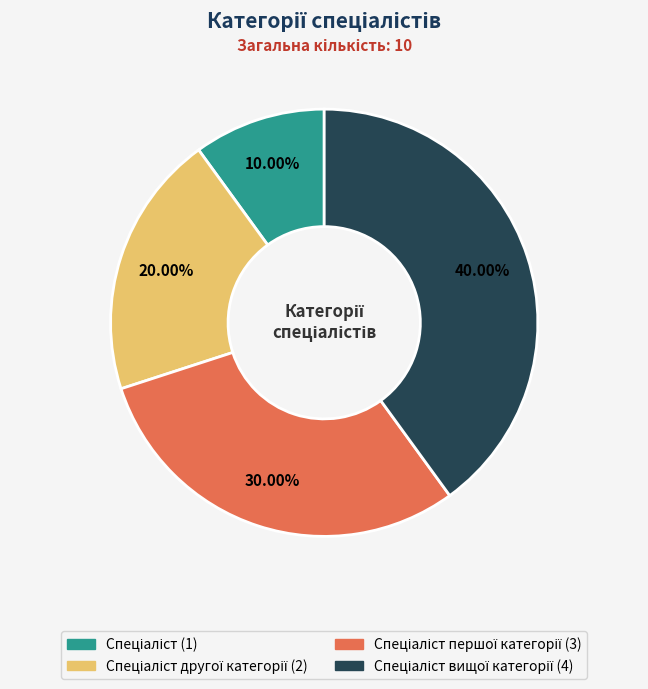

To the nearest percent, what is the average slice percentage?

25%